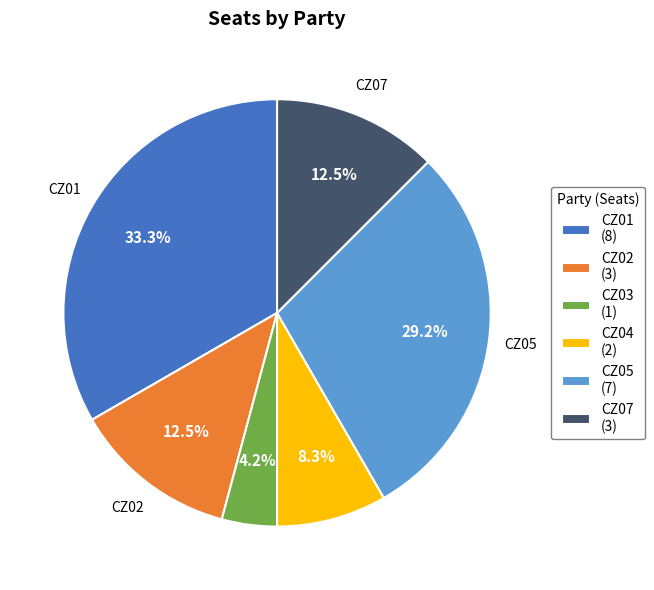

Is there a majority slice in this chart?

No